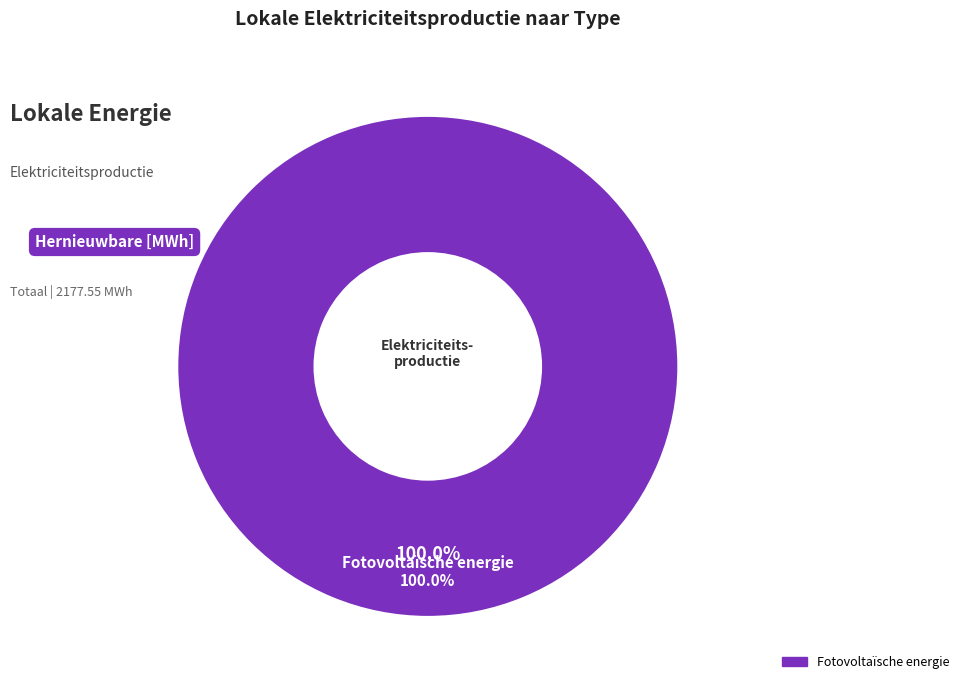

Count the number of slices in the pie.

6